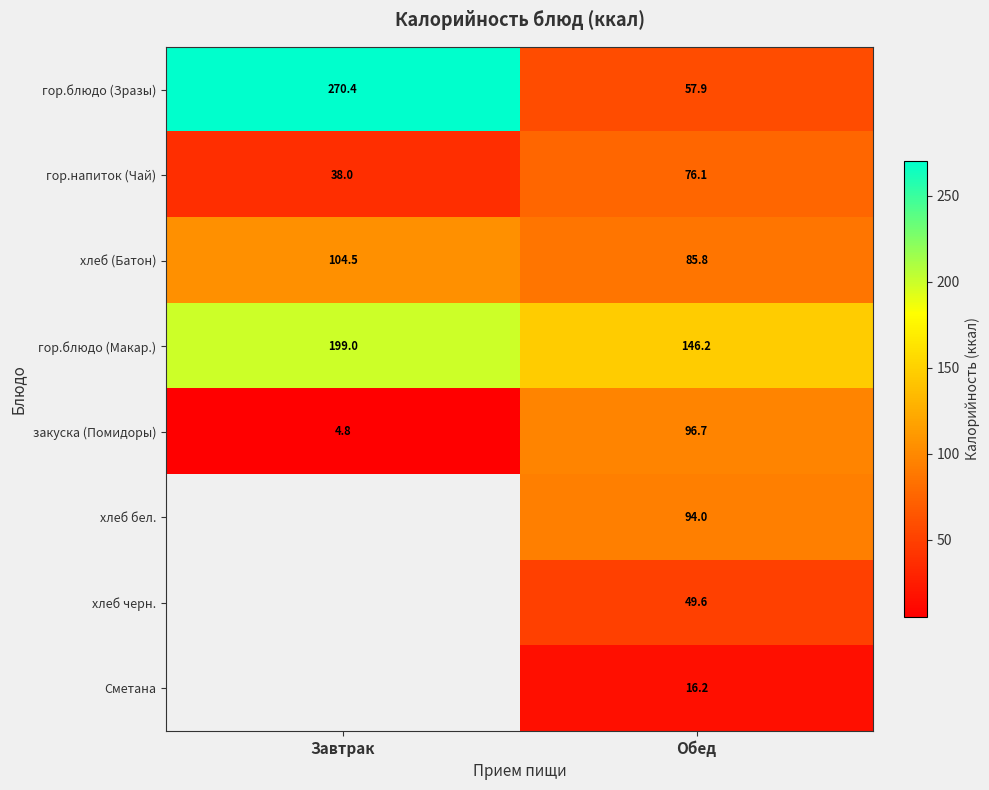

What is the minimum value shown in the chart?

4.8